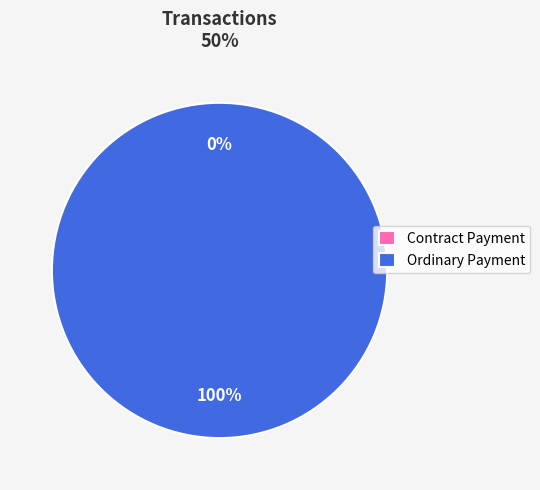

How many segments does this pie chart have?

2